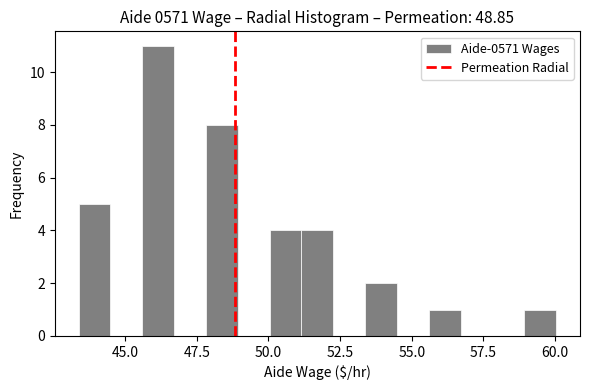

Read against the x-axis, roughly where is the centre of the tallest bar?

46.0